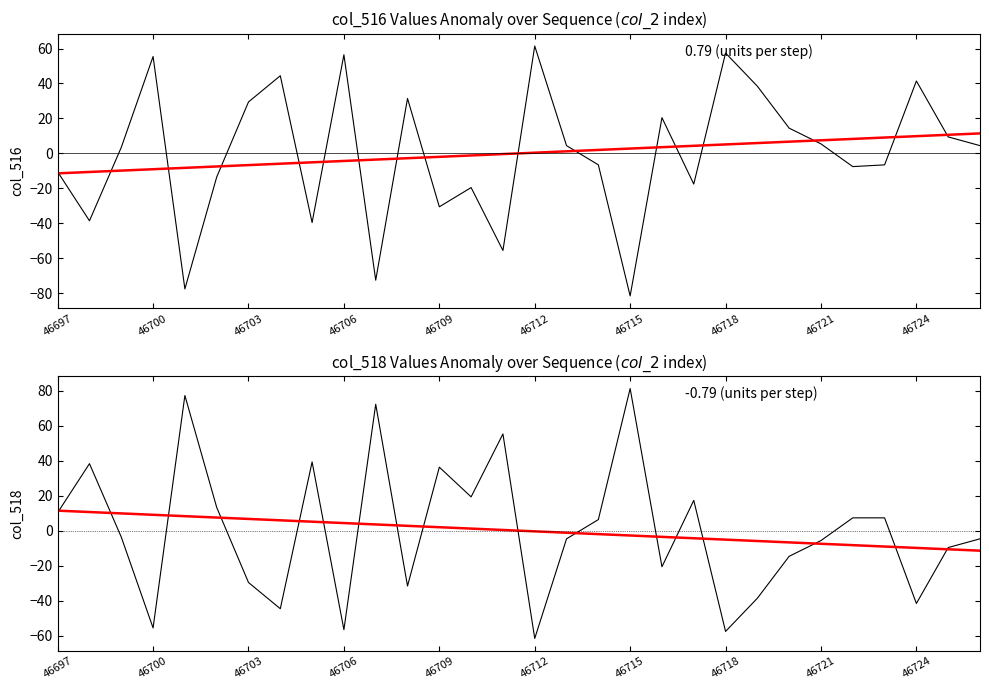

Reading right to left, extract all data points from this chart.

col_516 anomaly: 4.4	9.4	41.4	-6.6	-7.6	5.4	14.4	38.4	57.4	-17.6	20.4	-81.6	-6.6	4.4	61.4	-55.6	-19.6	-30.6	31.4	-72.6	56.4	-39.6	44.4	29.4	-13.6	-77.6	55.4	3.4	-38.6	-10.6
Trend col_516: 11.4	10.6	9.9	9.1	8.3	7.5	6.7	5.9	5.1	4.3	3.5	2.8	2.0	1.2	0.4	-0.4	-1.2	-2.0	-2.8	-3.5	-4.3	-5.1	-5.9	-6.7	-7.5	-8.3	-9.1	-9.9	-10.6	-11.4
col_518 anomaly: -4.7	-9.7	-41.7	7.3	7.3	-5.7	-14.7	-38.7	-57.7	17.3	-20.7	81.3	6.3	-4.7	-61.7	55.3	19.3	36.3	-31.7	72.3	-56.7	39.3	-44.7	-29.7	13.3	77.3	-55.7	-3.7	38.3	10.3
Trend col_518: -11.5	-10.7	-9.9	-9.1	-8.3	-7.5	-6.7	-5.9	-5.1	-4.3	-3.6	-2.8	-2.0	-1.2	-0.4	0.4	1.2	2.0	2.8	3.6	4.3	5.1	5.9	6.7	7.5	8.3	9.1	9.9	10.7	11.5